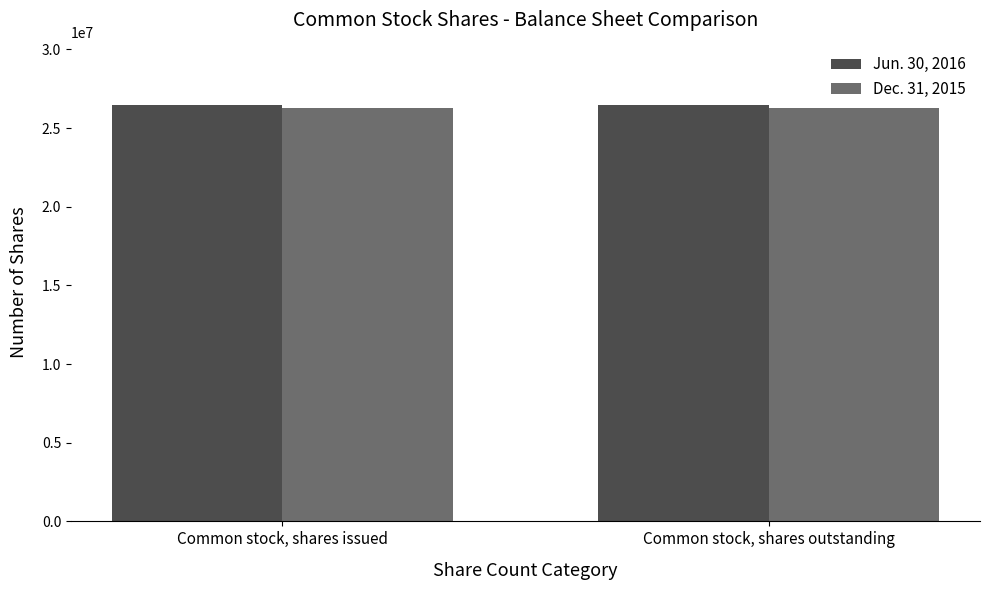

Count the number of data series in this chart.

2